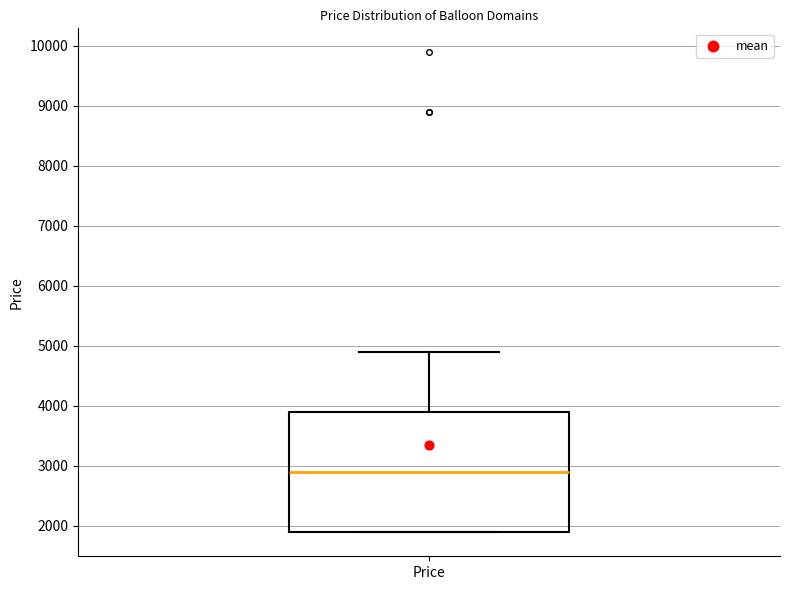

Read this box plot against the y-axis: the position of the median line, the range covered by the box, and the ends of both whiskers. The values are not printed on the chart, so give them approximately, as read against the axis.

median 2900, box 1900 to 3900, whiskers 1900 to 4900